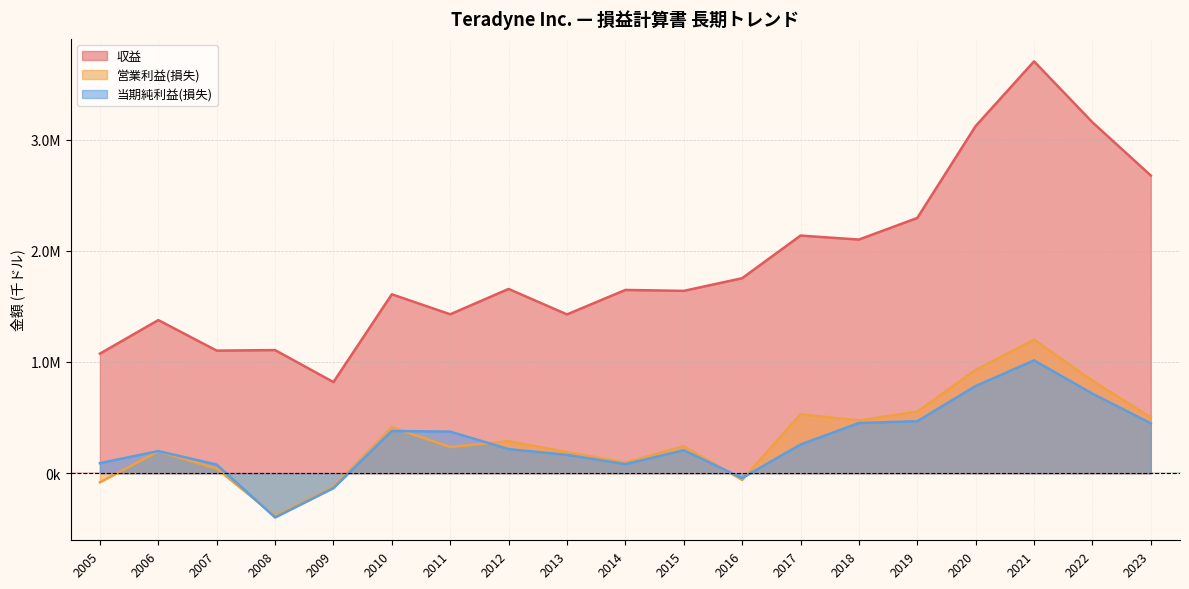

What is the difference between the maximum and minimum values in the 当期純利益(損失) series?

1412423